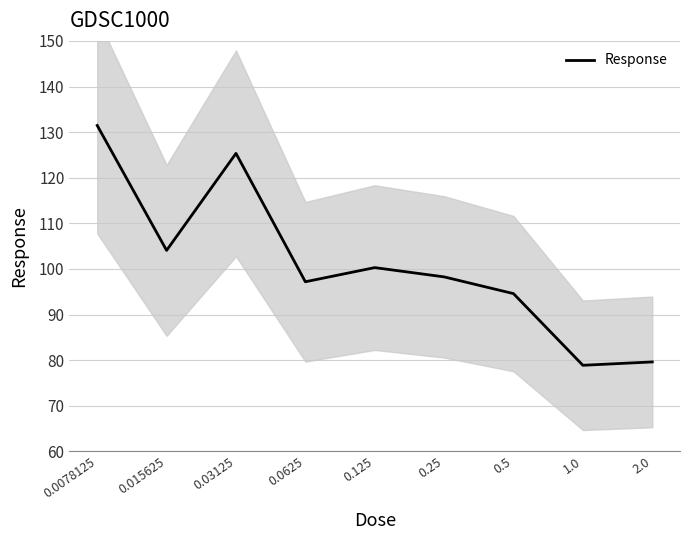

Where is the first local minimum?

0.015625